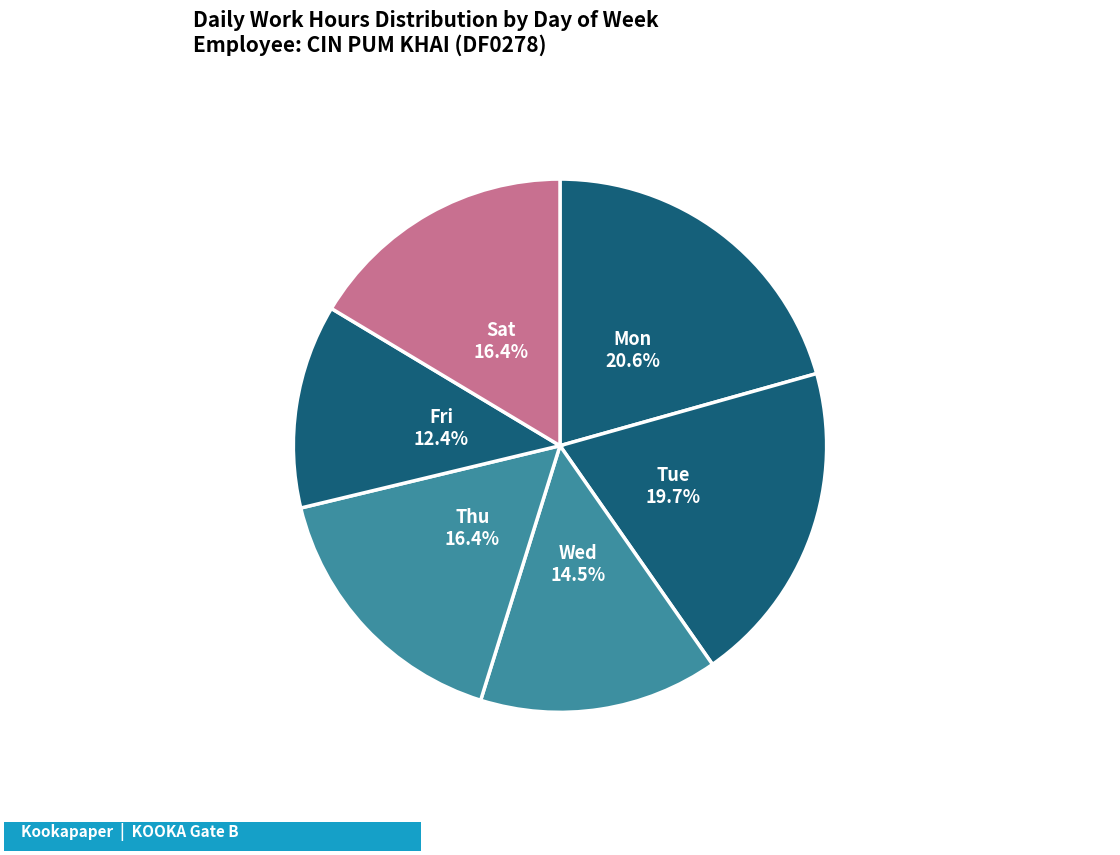

Which slice is the smallest?

Fri